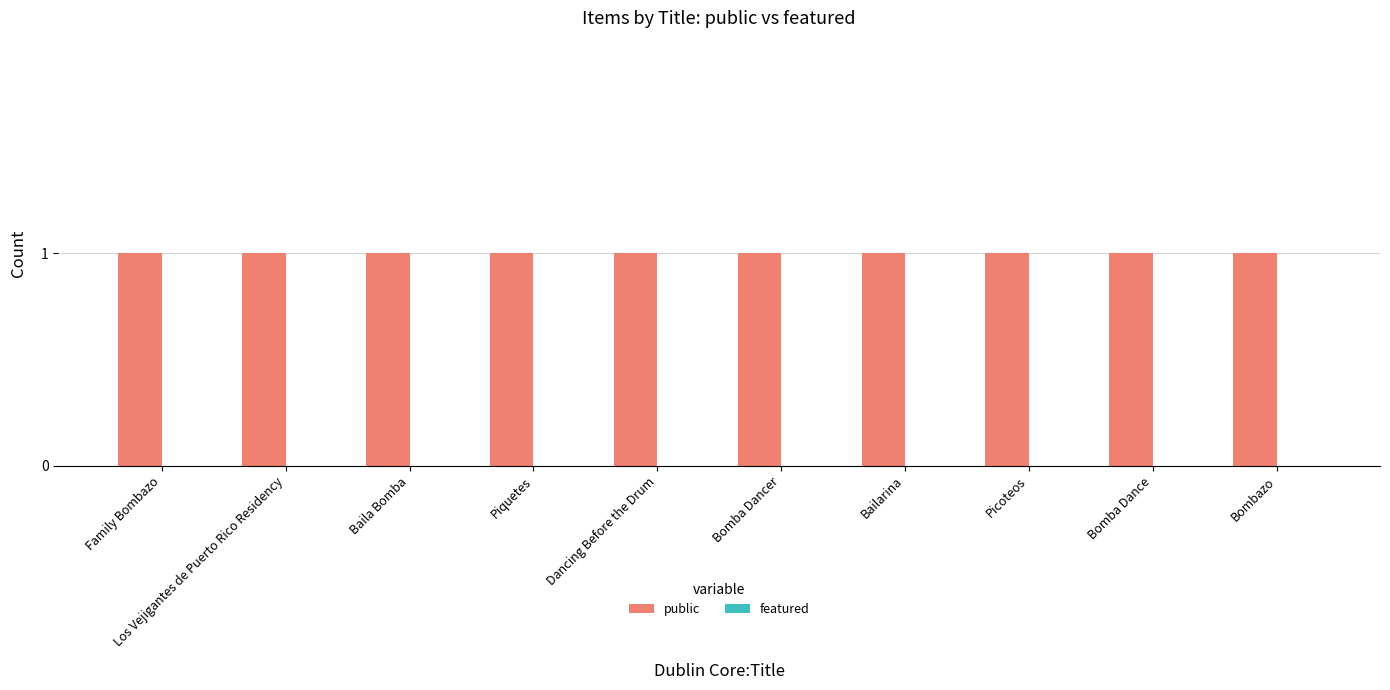

Is it true that public equals 1 at Bailarina?

True